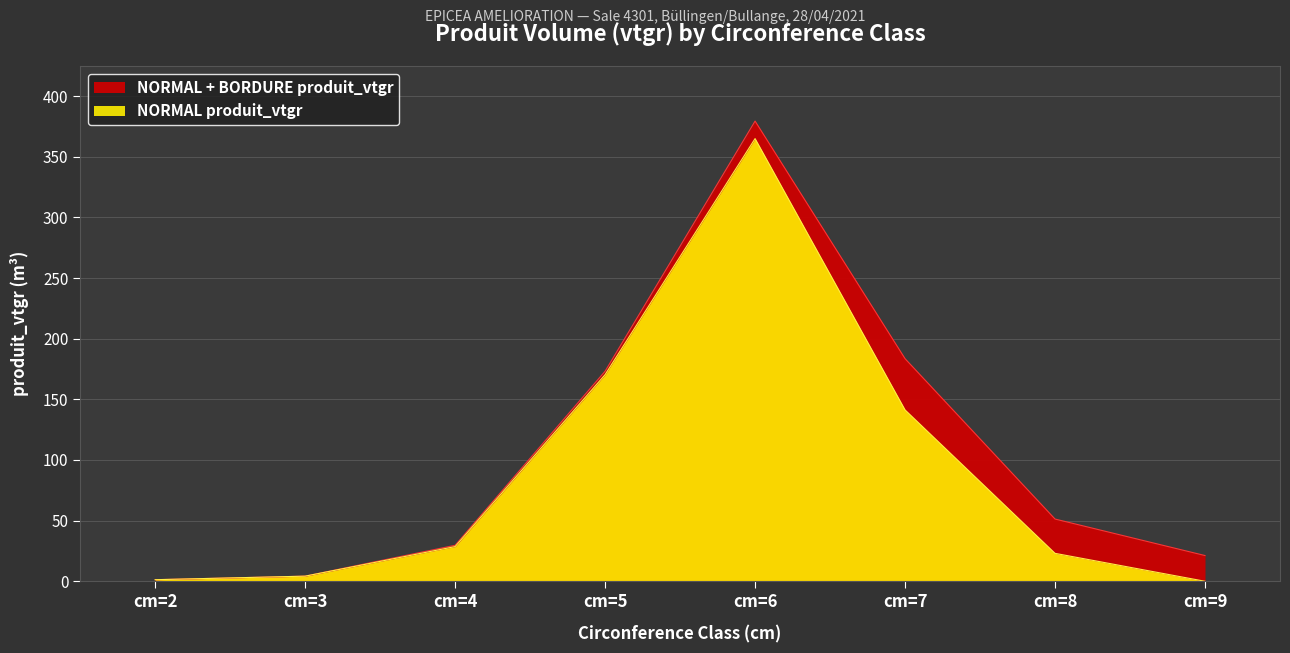

List the labels in order of value, largest first.

cm=6, cm=5, cm=7, cm=4, cm=8, cm=3, cm=2, cm=9